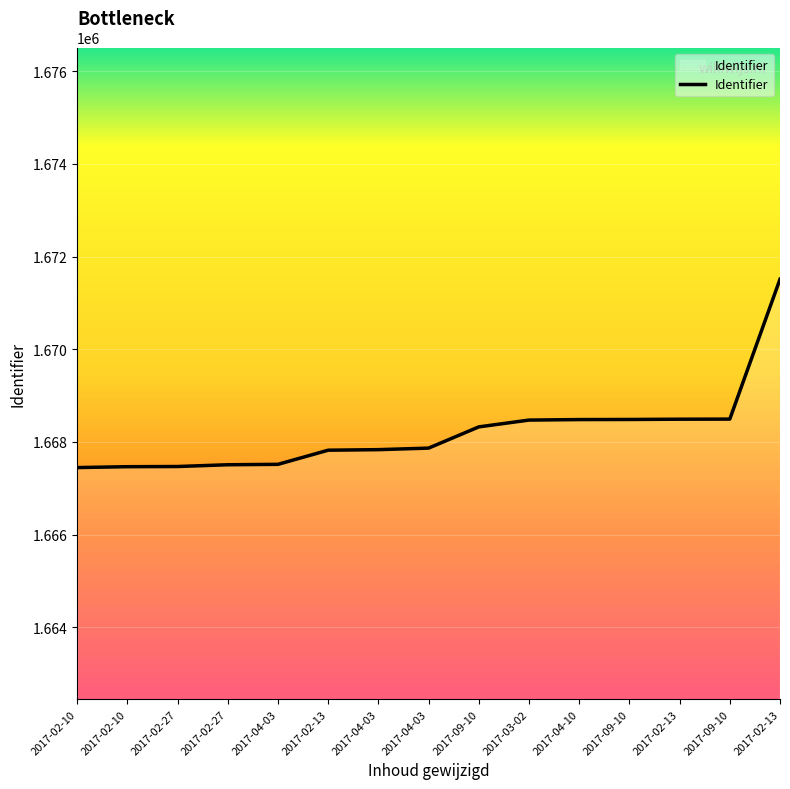

Rank the categories by value from lowest to highest.

2017-02-10, 2017-02-10, 2017-02-27, 2017-02-27, 2017-04-03, 2017-02-13, 2017-04-03, 2017-04-03, 2017-09-10, 2017-03-02, 2017-04-10, 2017-09-10, 2017-02-13, 2017-09-10, 2017-02-13